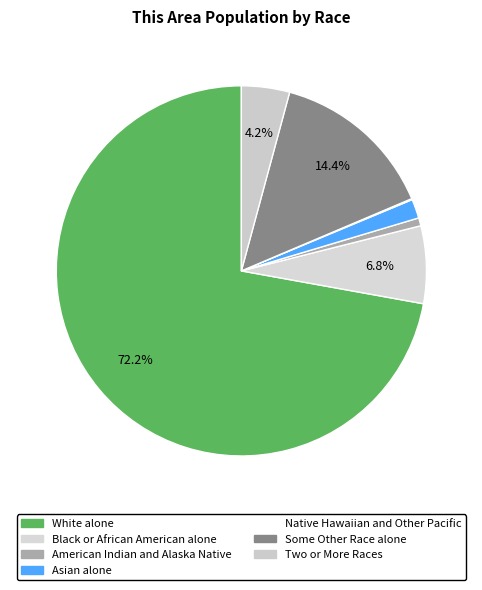

To the nearest percent, what percentage of the pie is White alone?

72%